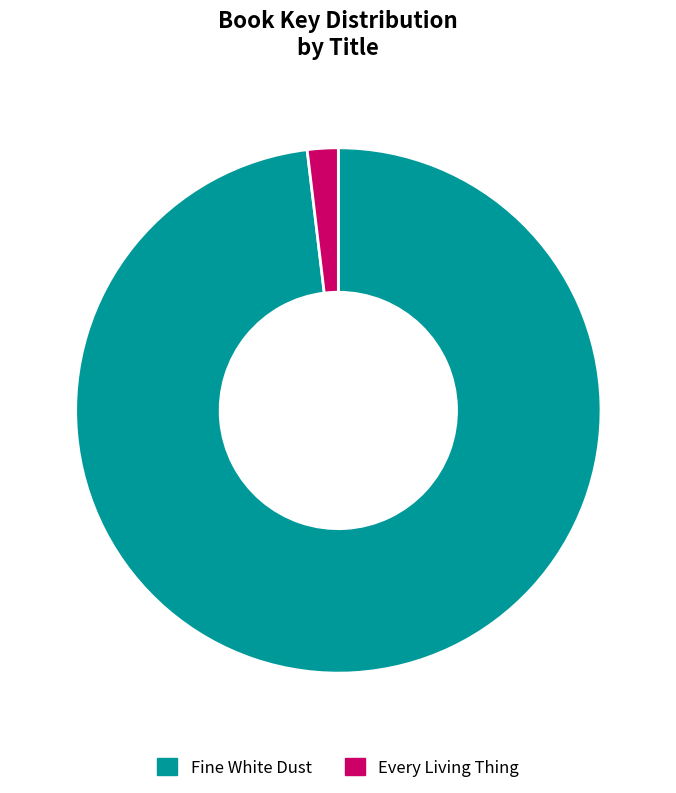

Does Fine White Dust account for over 50% of the chart?

Yes